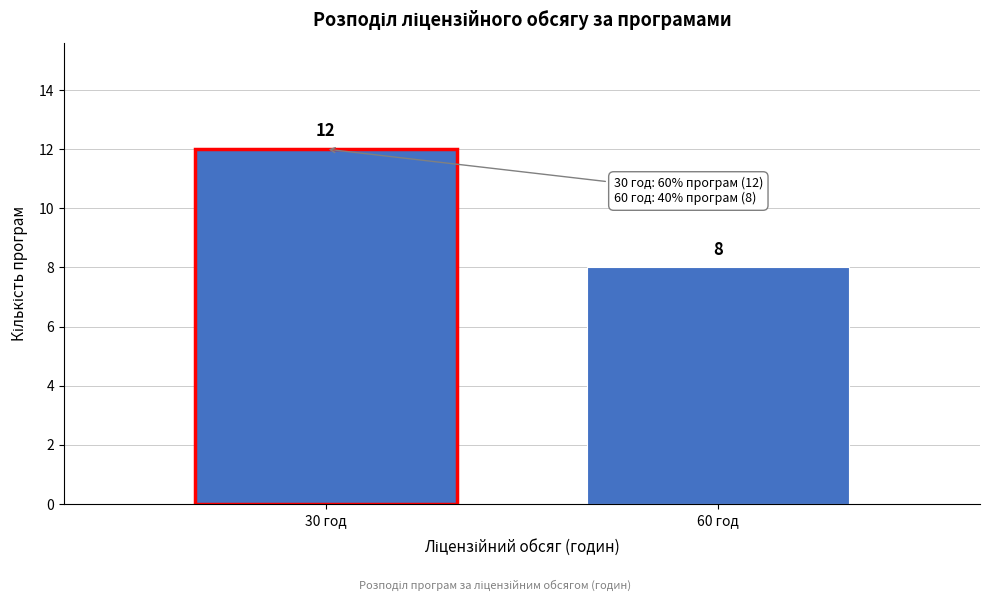

Reading left to right, what are all the values shown in this chart?

30 год=12	60 год=8